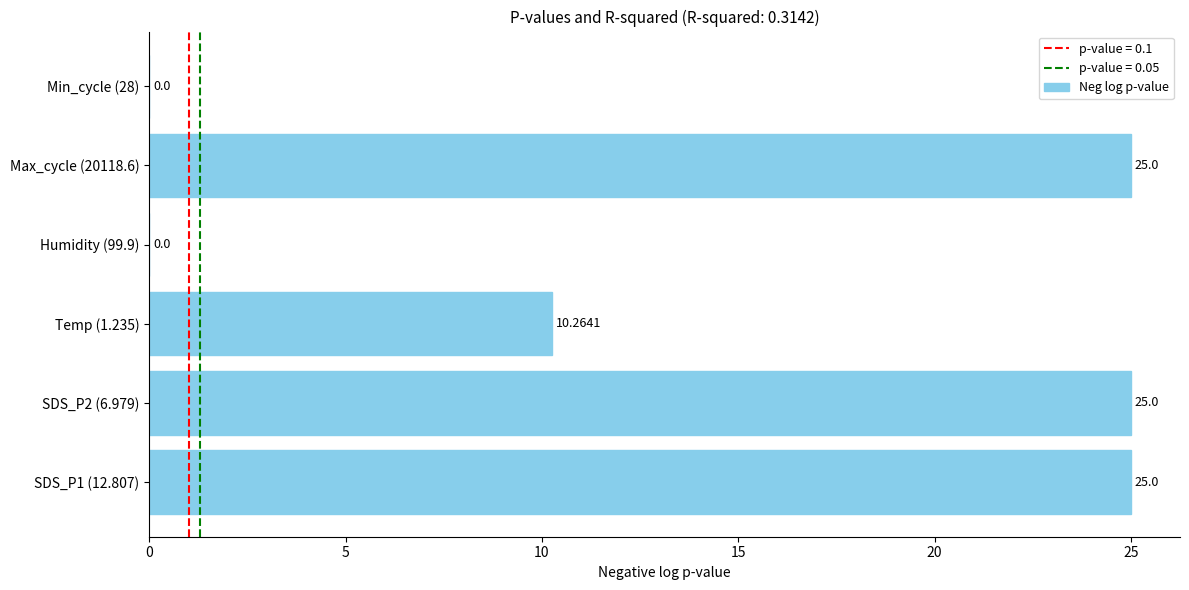

What is the average value?

14.2